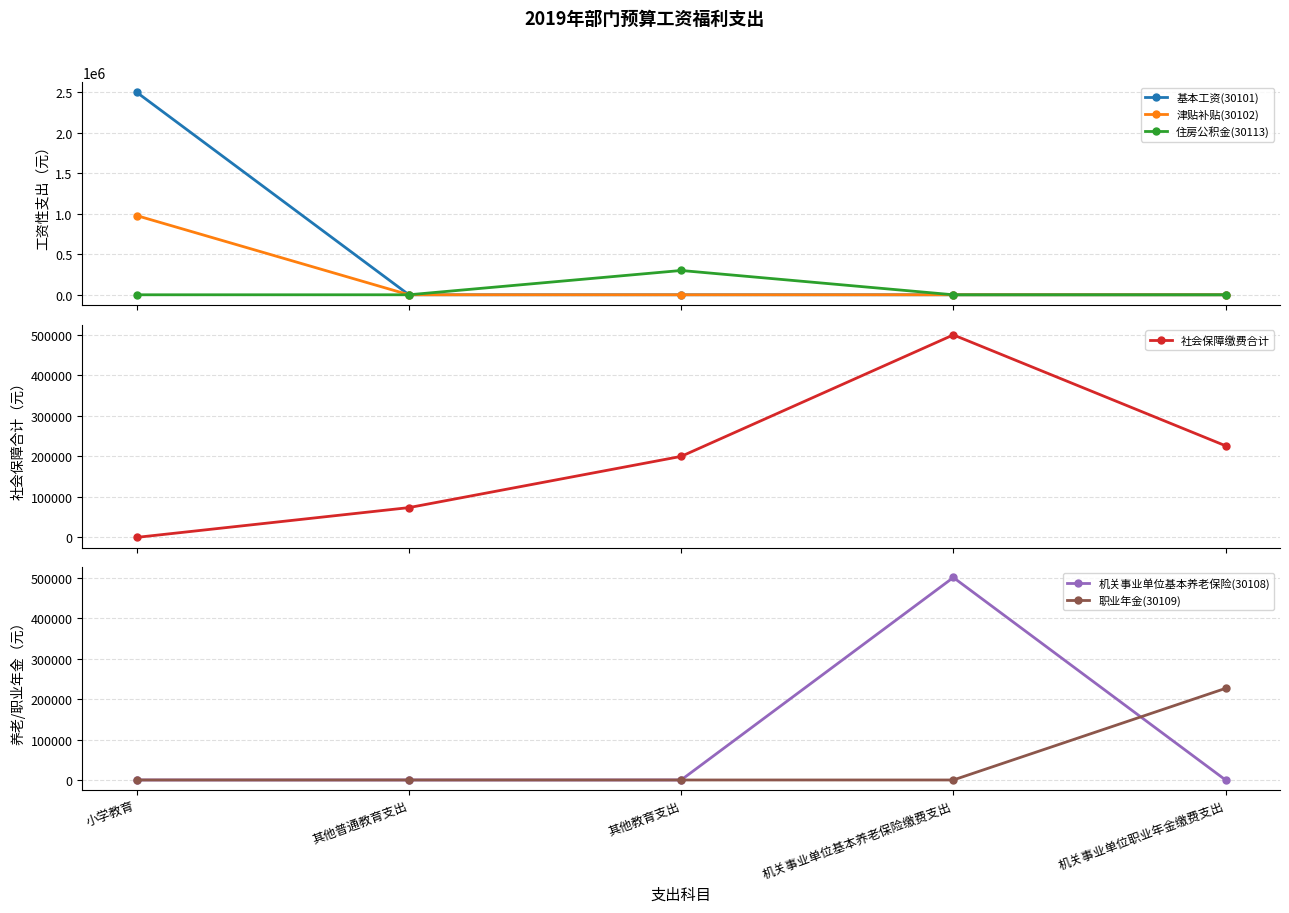

What is the total value across all series at 其他教育支出?

500284.8